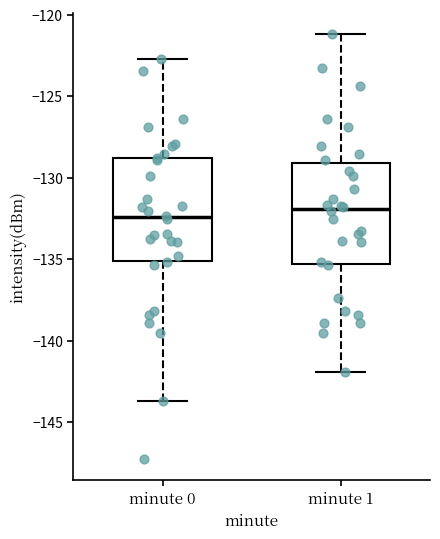

Reading left to right, read every box against the y-axis: the position of its median line, the range the box covers, and the ends of its whiskers. The values are not printed on the chart, so give them approximately, as read against the axis.

minute 0: median -132.5, box -135.0 to -129.0, whiskers -143.5 to -122.5
minute 1: median -132.0, box -135.5 to -129.0, whiskers -142.0 to -121.0